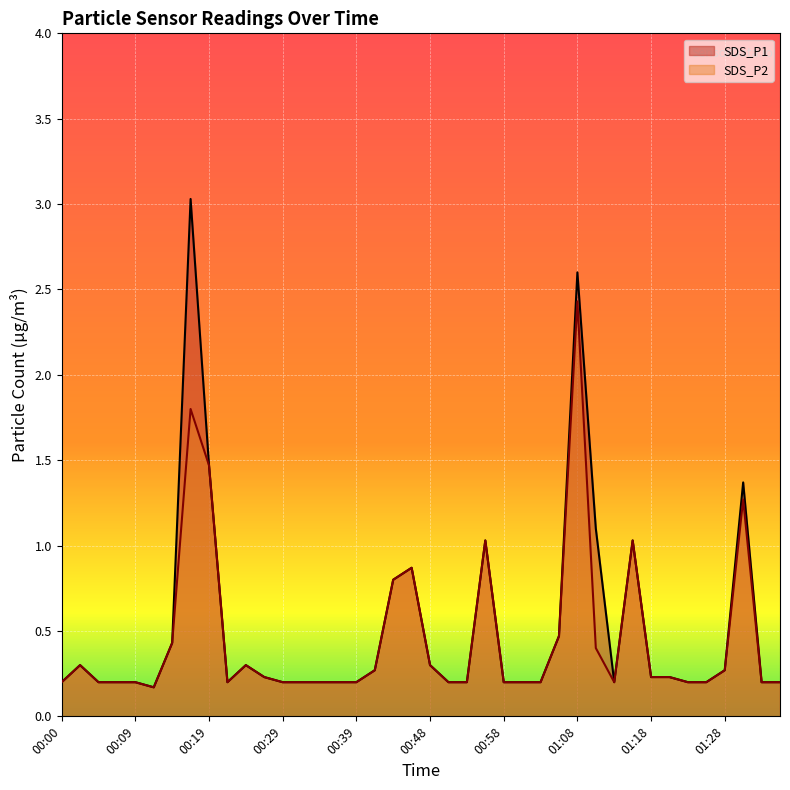

Rank the series by their average value, from highest to lowest.

SDS_P1, SDS_P2